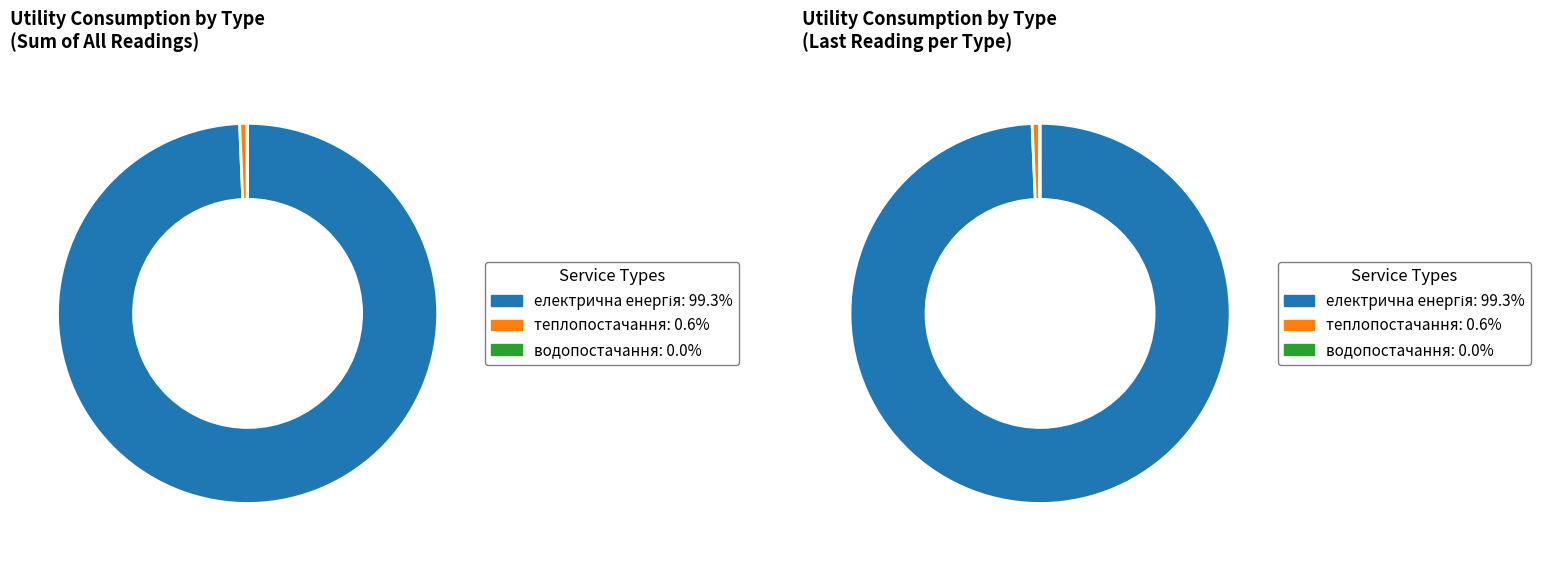

At теплопостачання, list the series in order from smallest to largest.

послуги з централізованого водопостачання, теплопостачання, електрична енергія